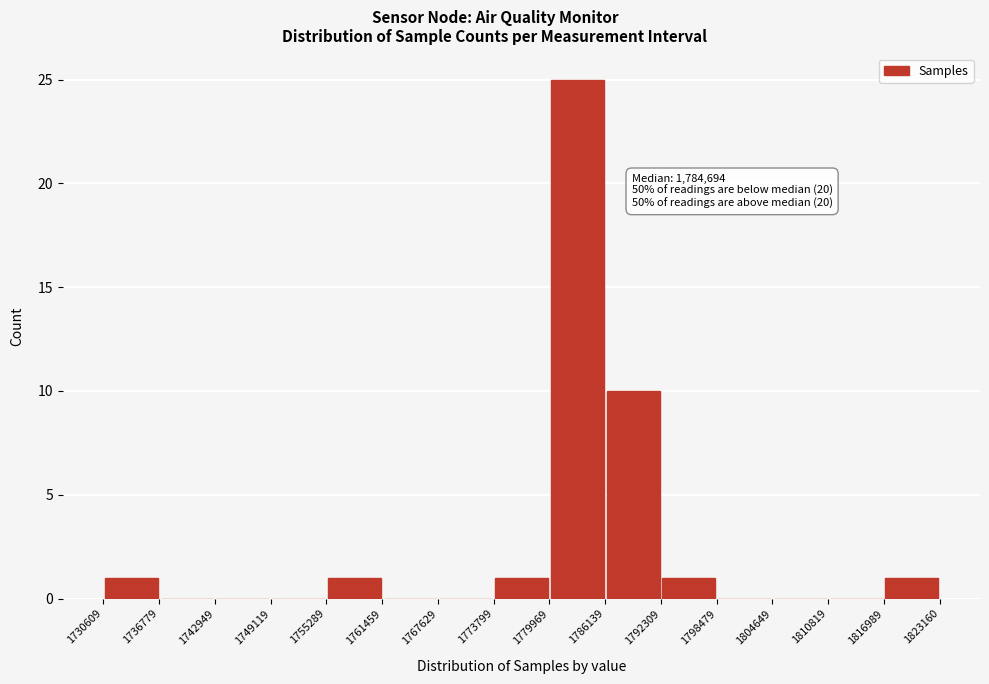

Which range on the x-axis has the tallest bar?

1779969 to 1786139